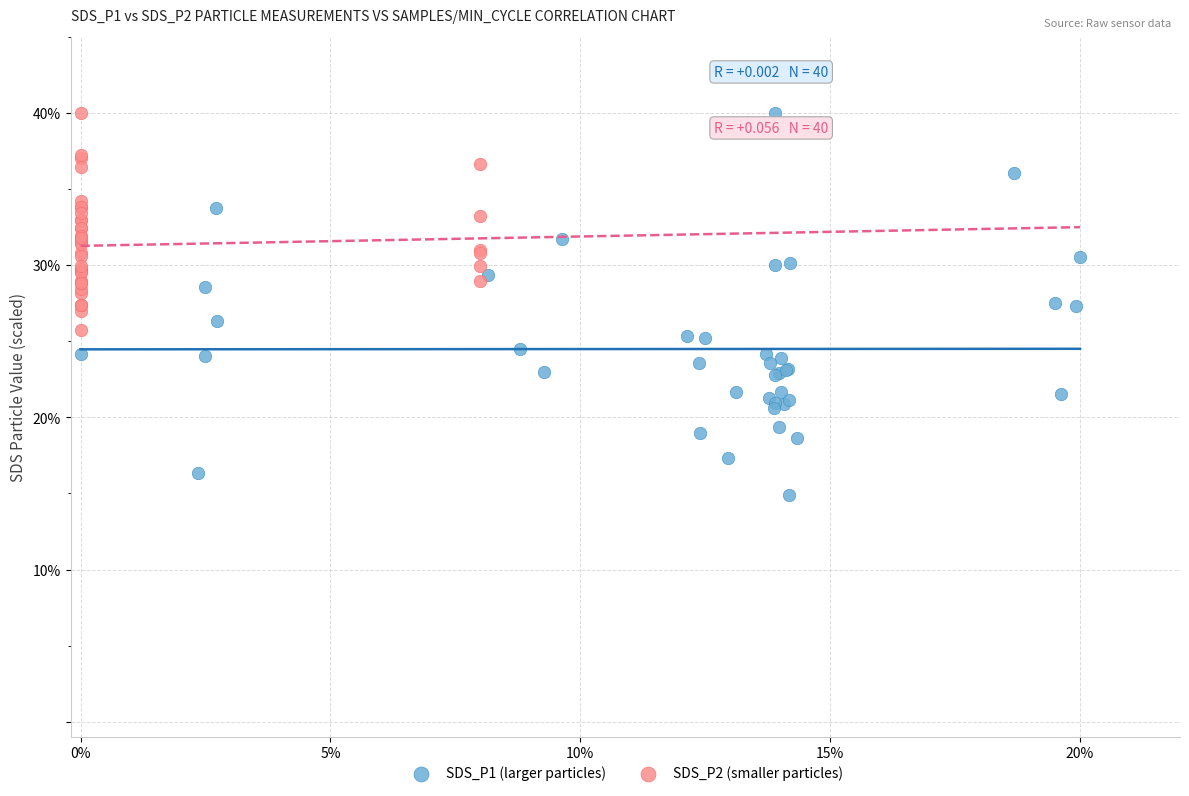

Which series contains the lowest Y value?

SDS_P1 (larger particles)